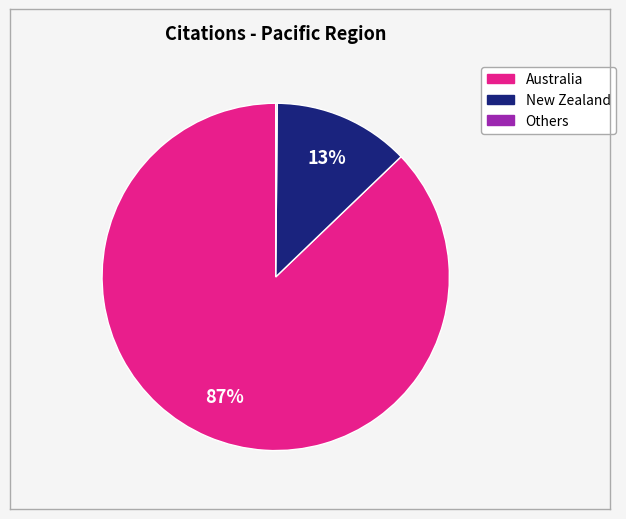

To the nearest percent, what is the difference between the largest and smallest slice percentages?

87%